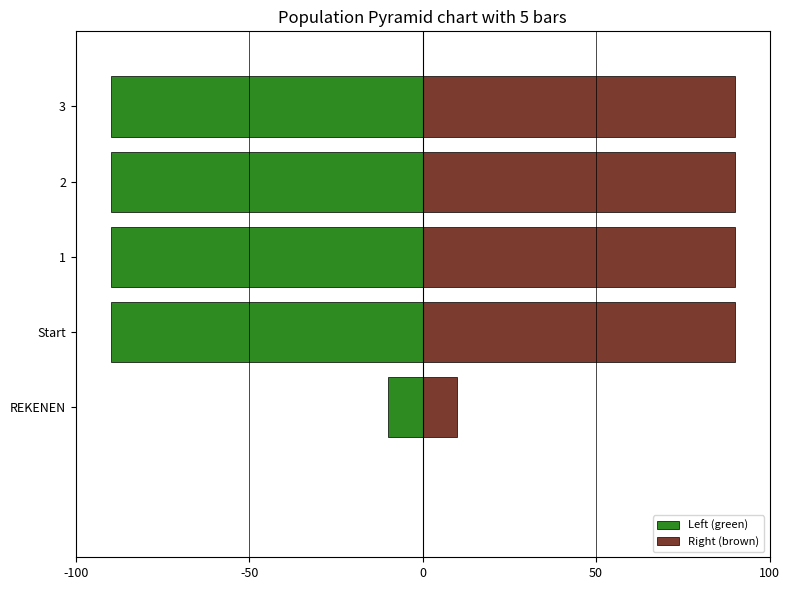

Between Start and 3, which is larger?

3